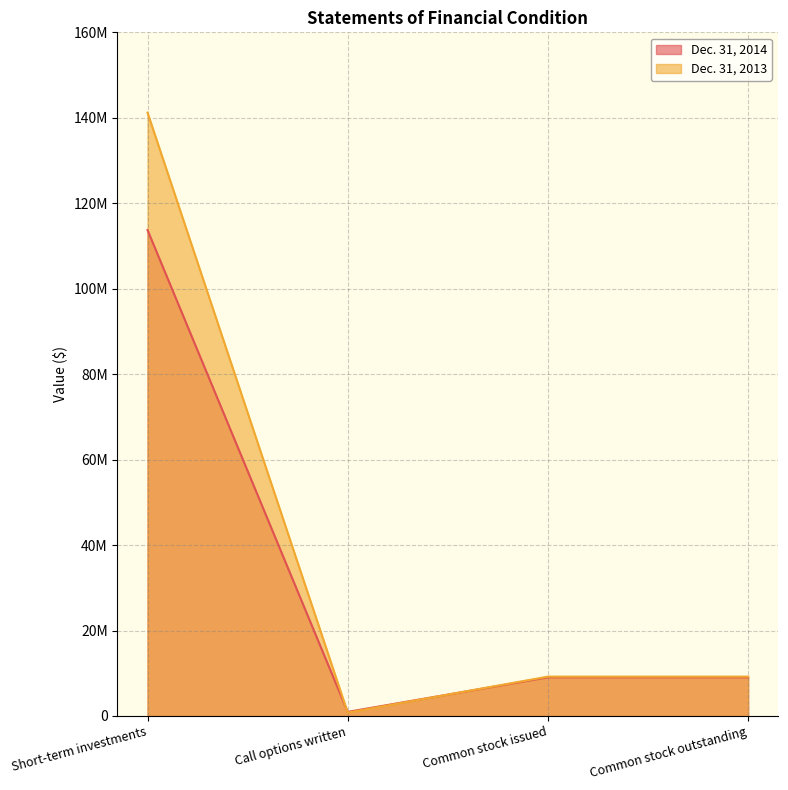

Between Short-term investments and Call options written, which series saw the biggest shift?

Dec. 31, 2013